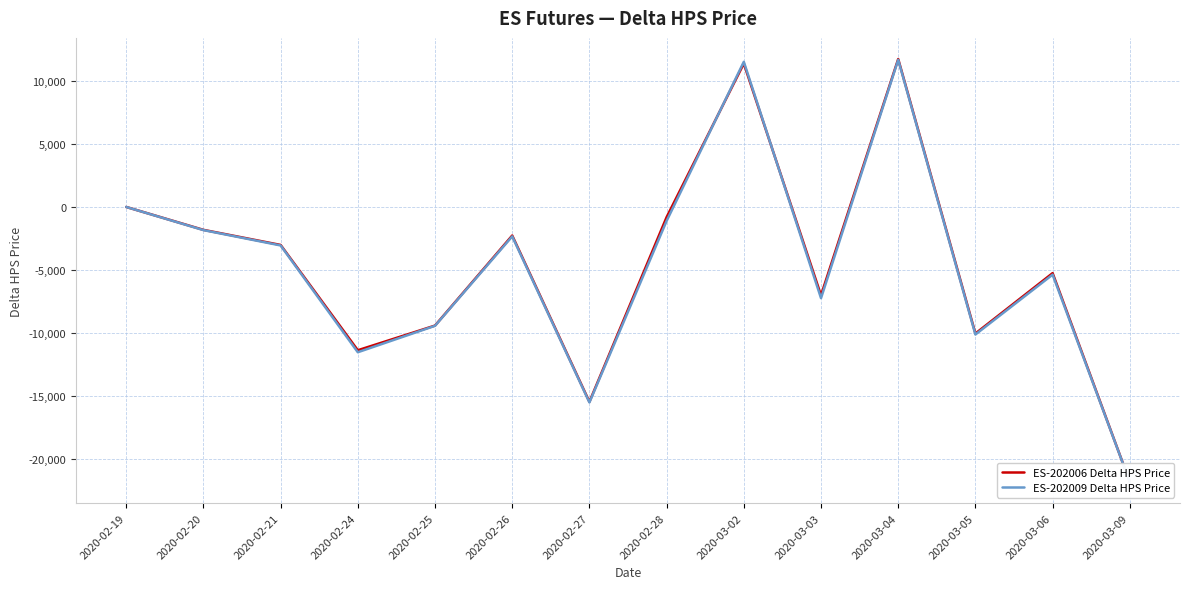

Where is the first local maximum for ES-202009 Delta HPS Price?

2020-02-26